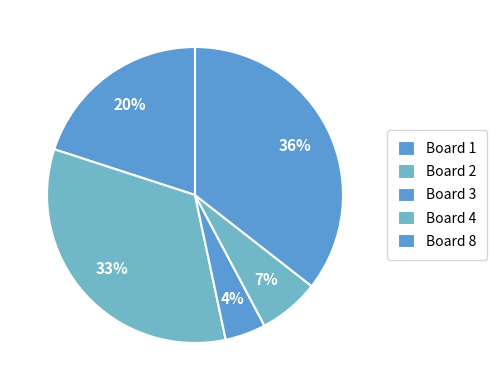

How many slices are in this pie chart?

5